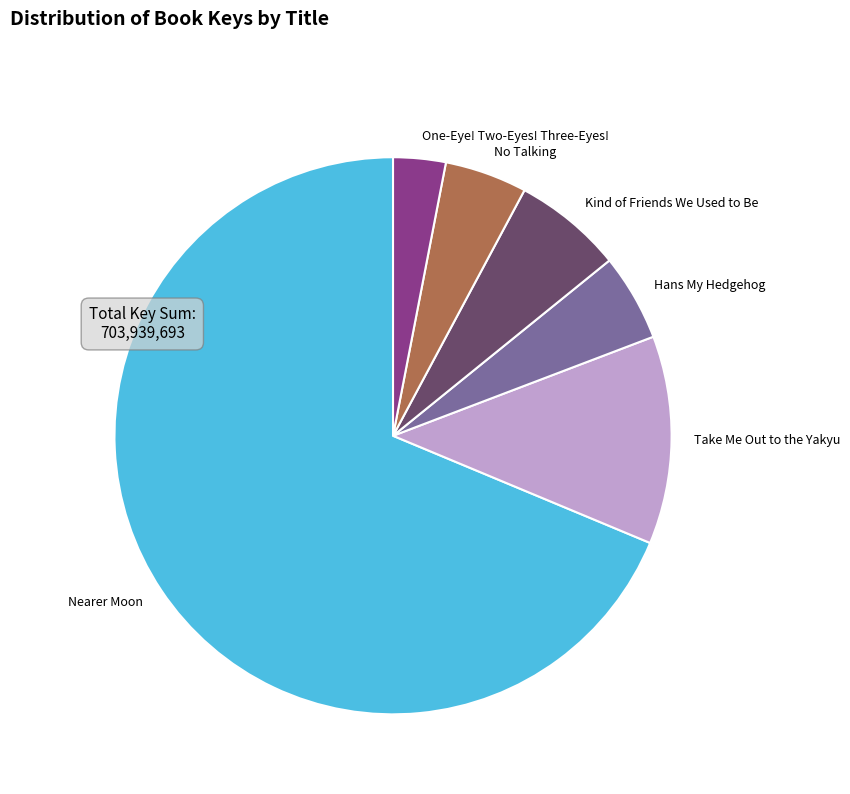

What is the ratio of the value at One-Eye! Two-Eyes! Three-Eyes! to the value at Hans My Hedgehog?

0.6